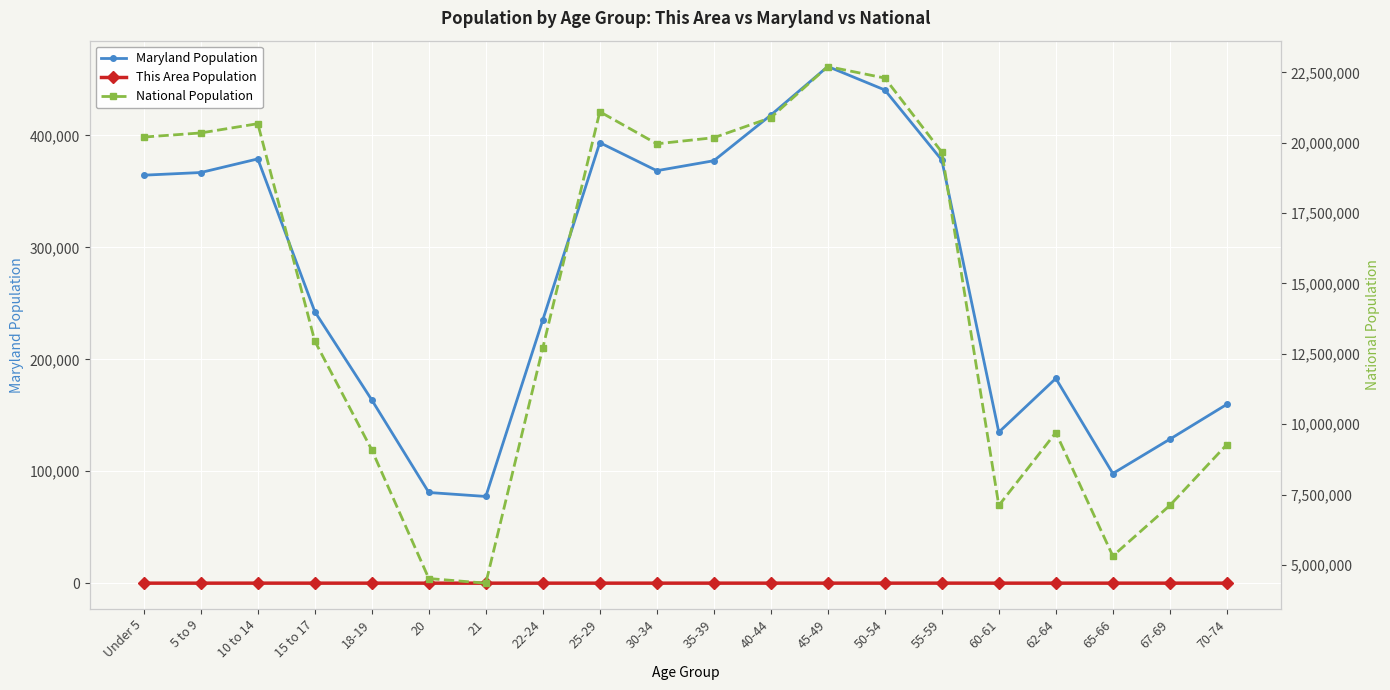

What are all the series names shown in the legend?

Maryland Population, This Area Population, National Population